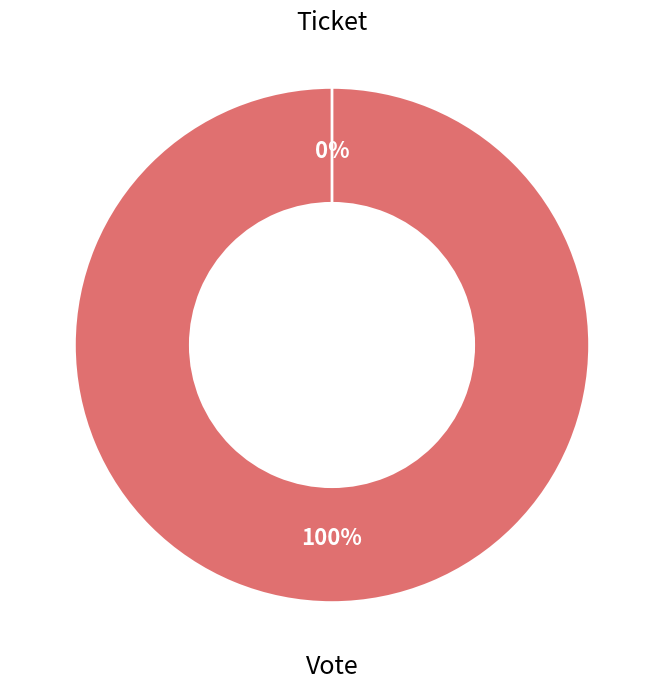

To the nearest percent, what is the difference between the largest and smallest slice percentages?

100%